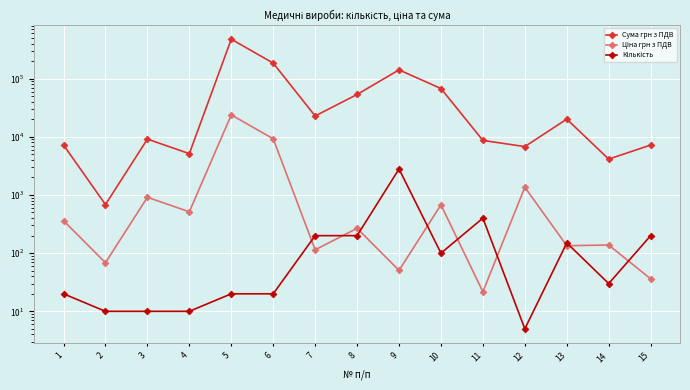

Is this an area chart (filled region under the line)?

No